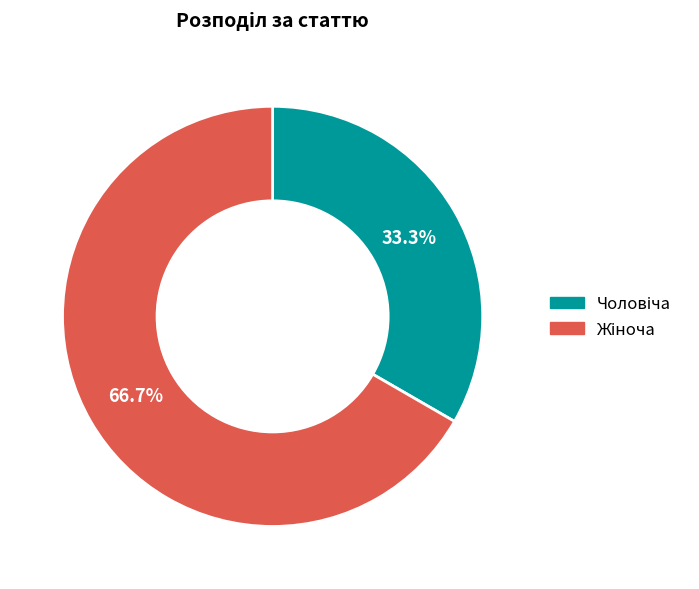

Does any single category account for the majority?

Yes